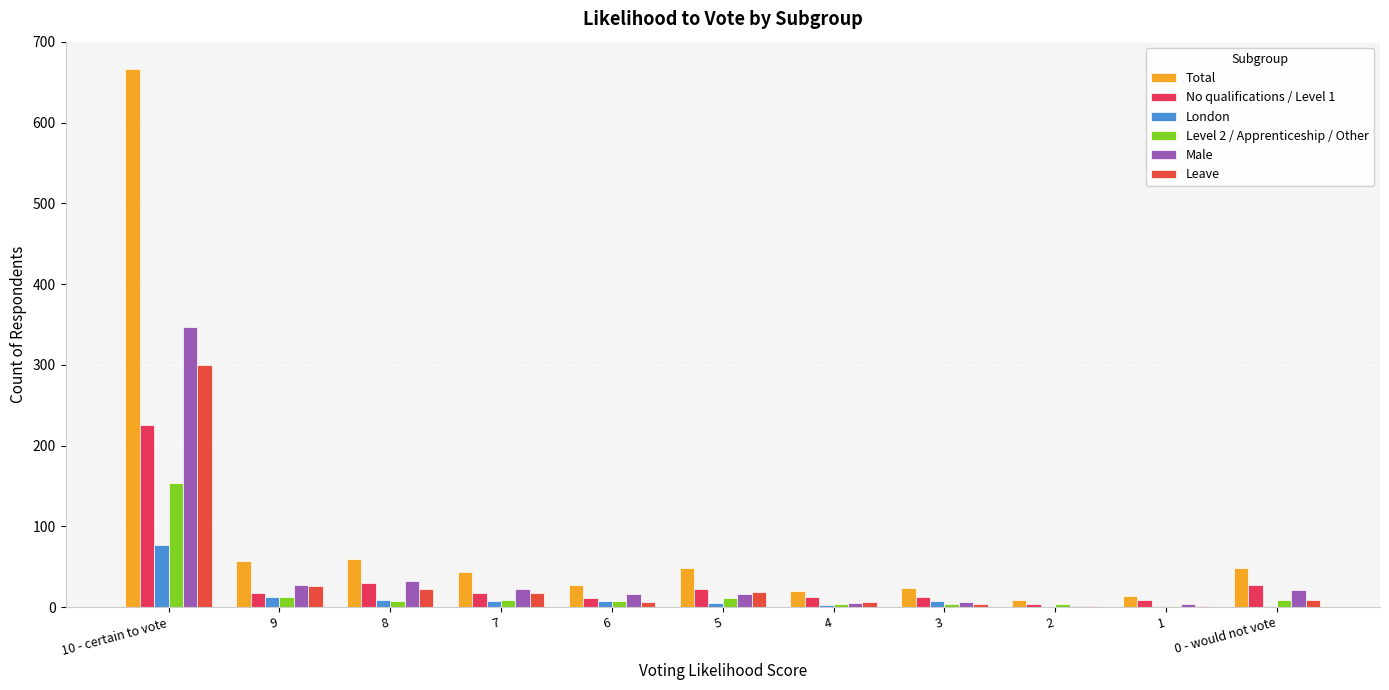

What position from the right is 5?

6